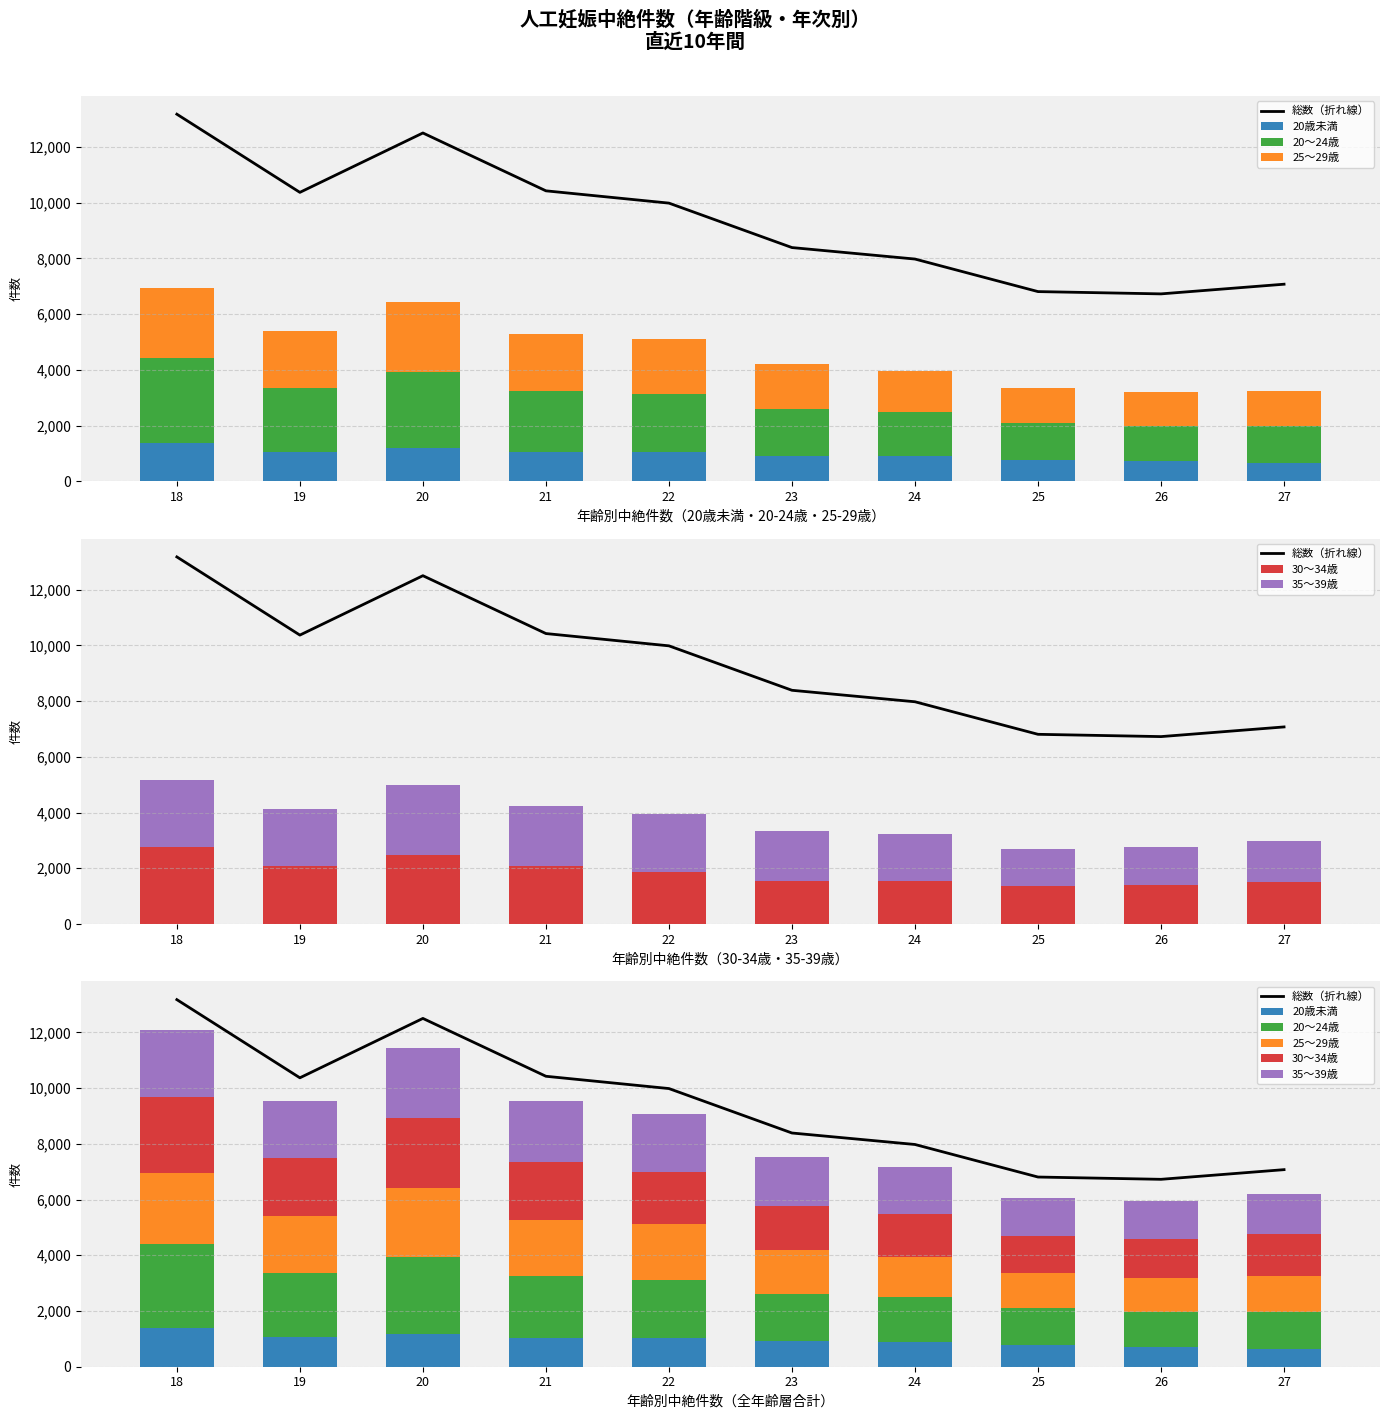

At which category is the sum across all series the highest?

18